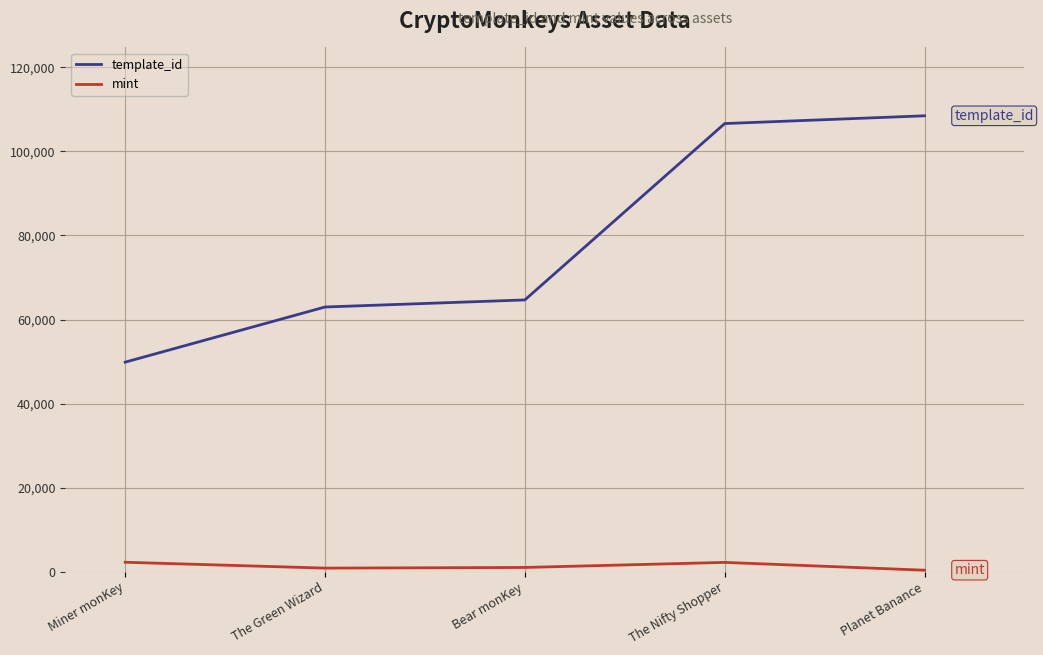

At which label is template_id closest to 79166?

Bear monKey